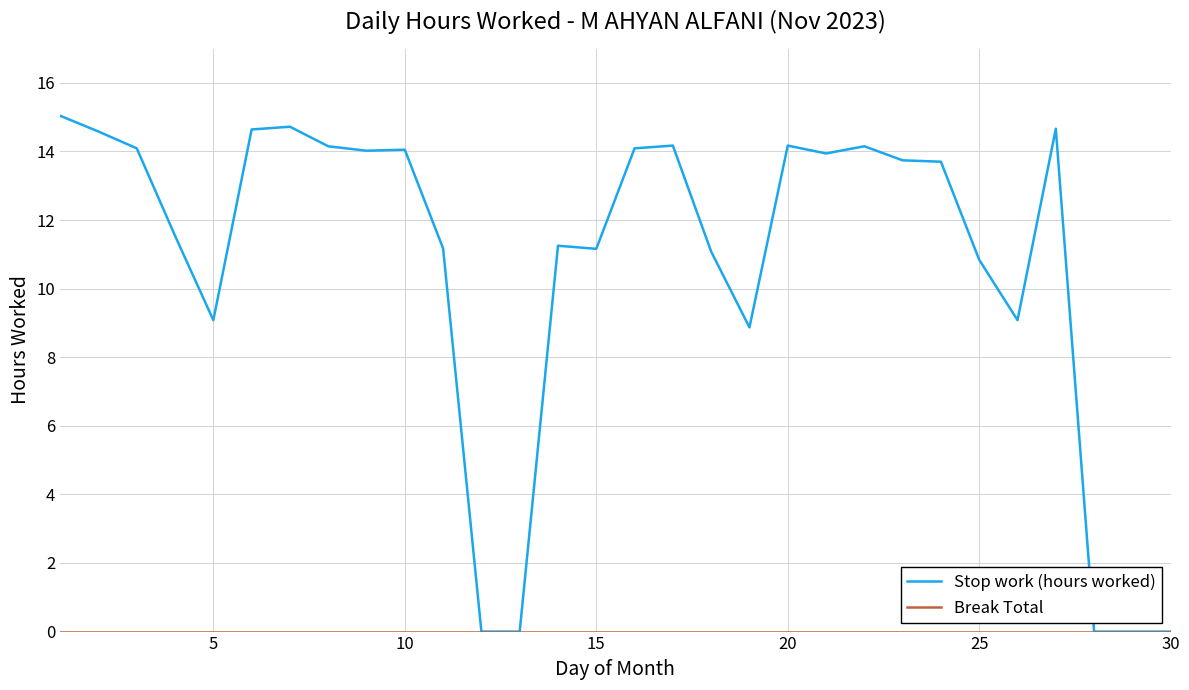

Which series has the largest total across all categories?

Stop work (hours worked)